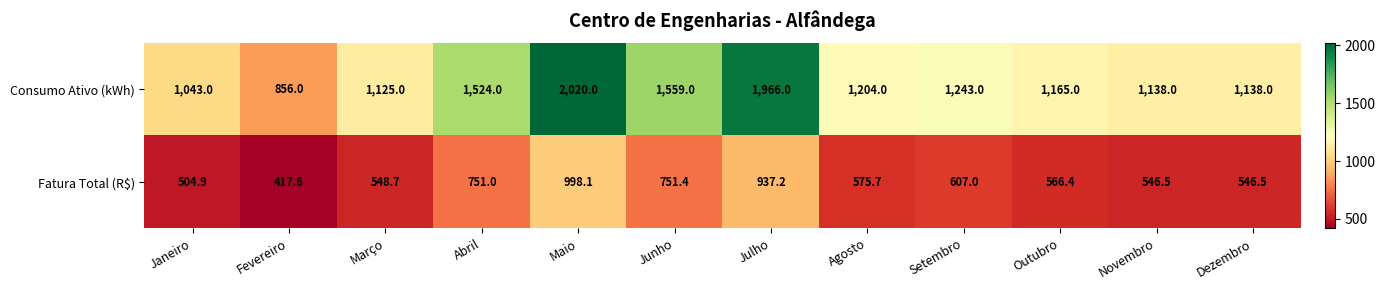

What is the highest value of the Consumo Ativo (kWh) series?

2020.0